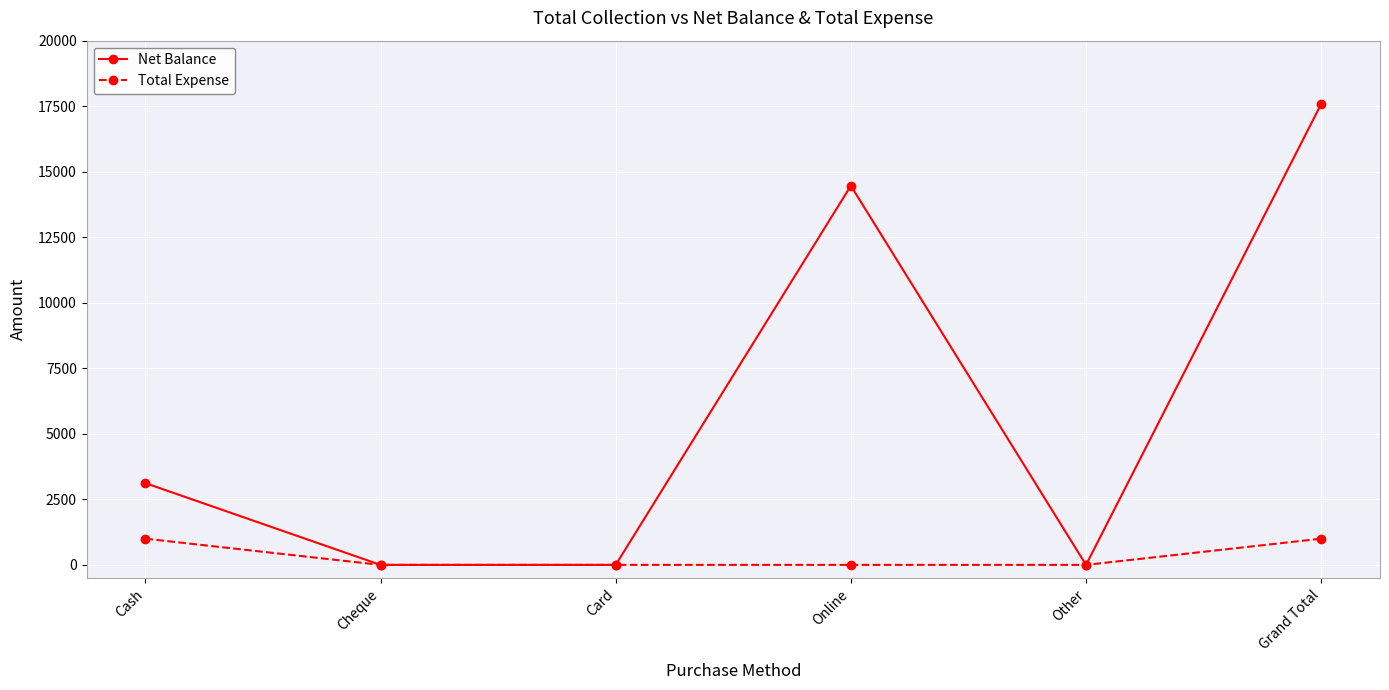

Reading left to right, extract all data points from this chart.

Net Balance: 3120	0	0	14465	0	17585
Total Expense: 1000	0	0	0	0	1000